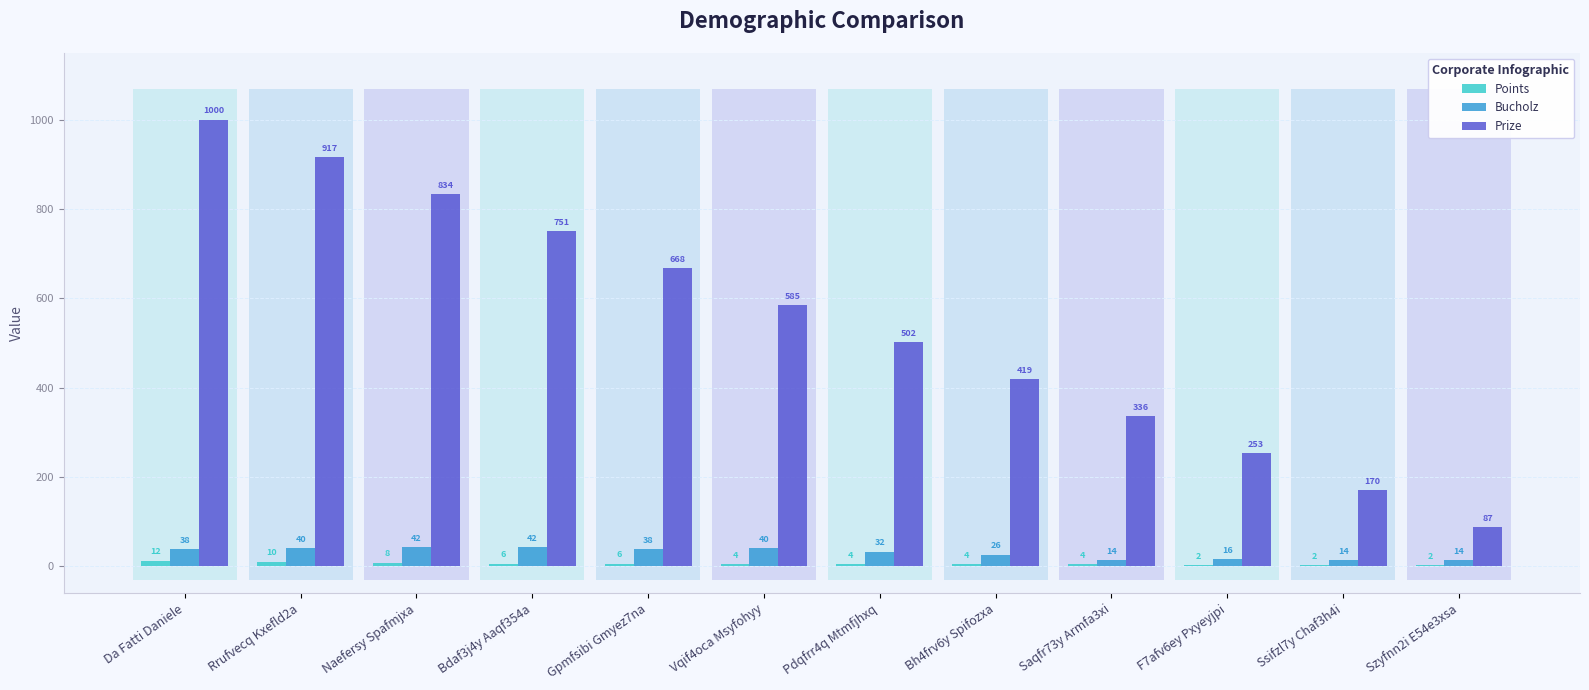

At which category is the sum across all series the highest?

Da Fatti Daniele